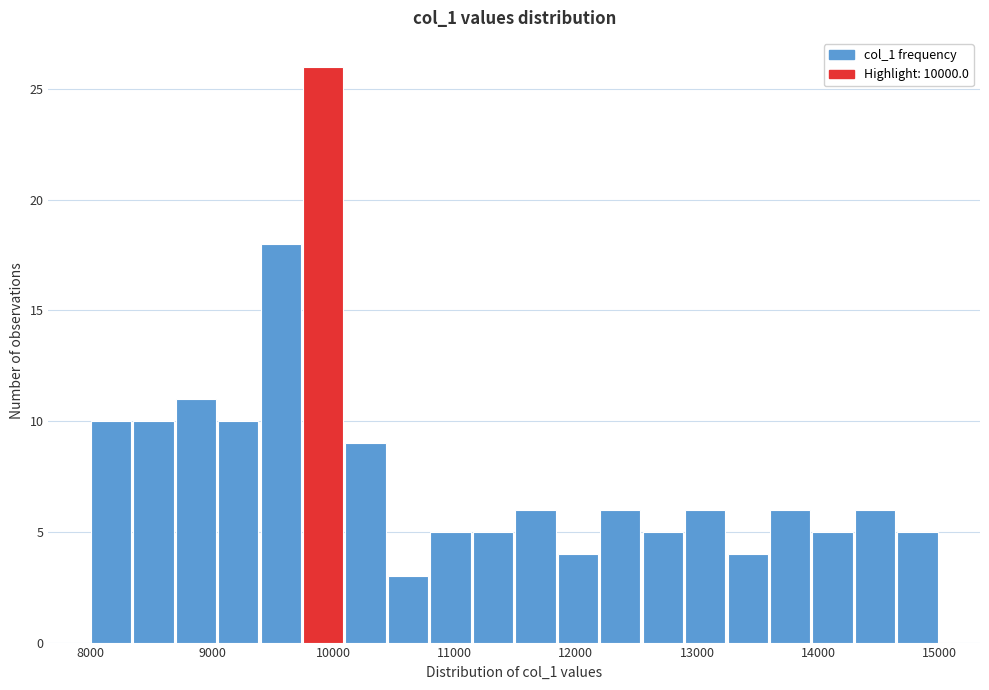

Read against the x-axis, roughly where is the centre of the tallest bar?

9900